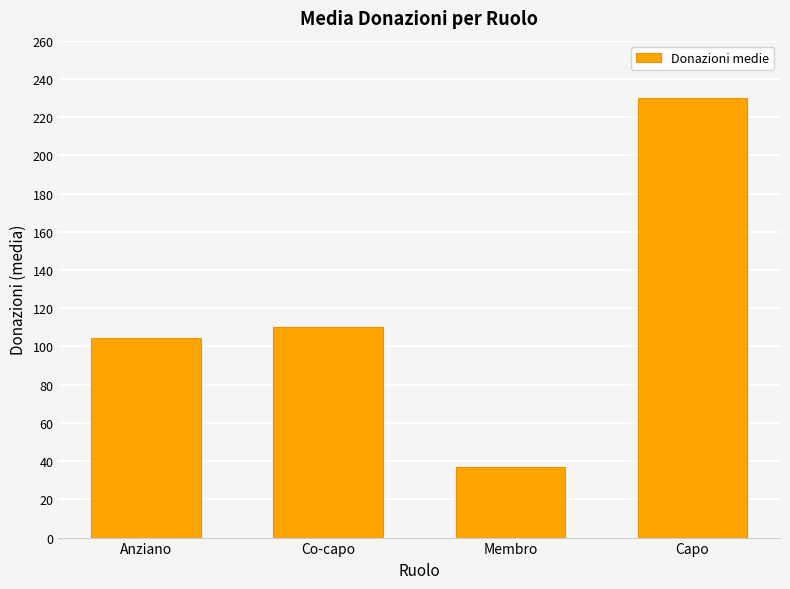

The chart shows a value of 183.2 at Co-capo. True or false?

False